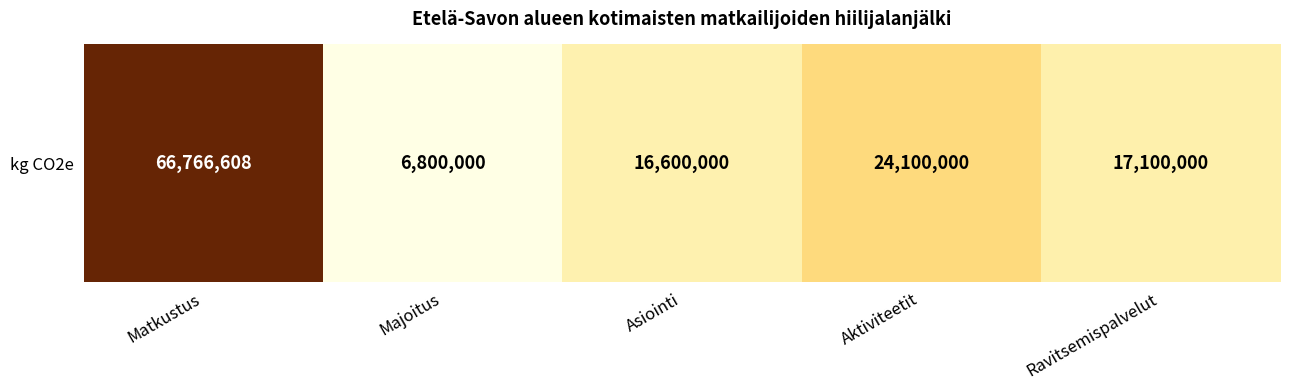

What is the greatest value displayed?

66766608